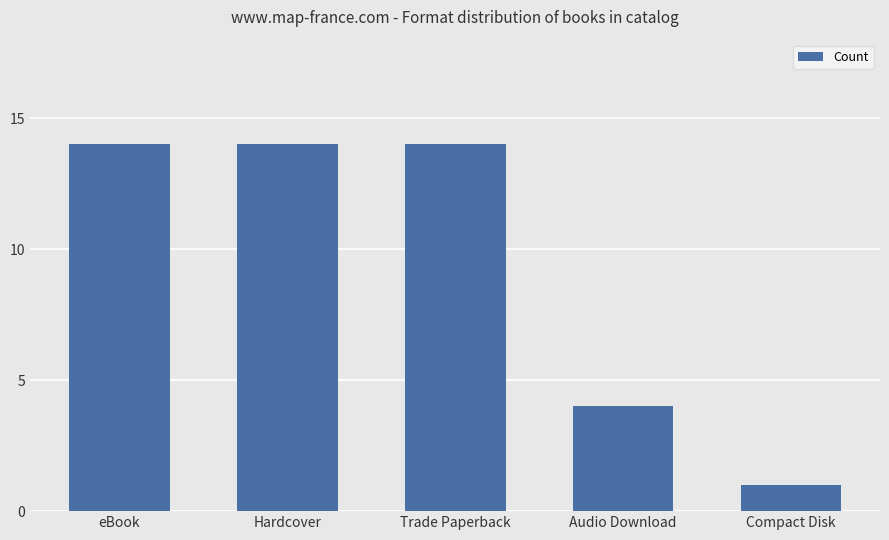

What is the average value?

9